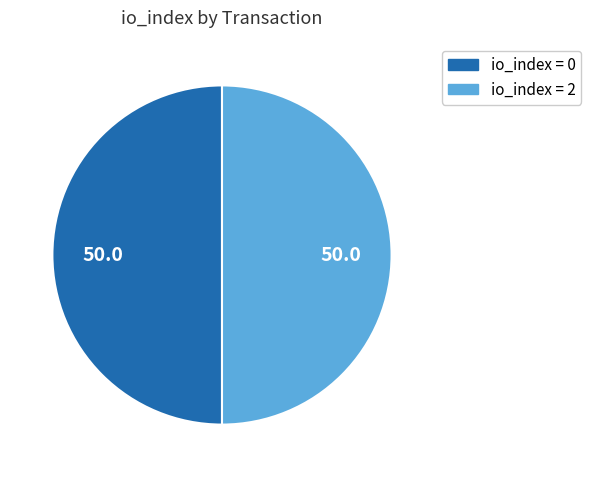

How many slices are in this pie chart?

2